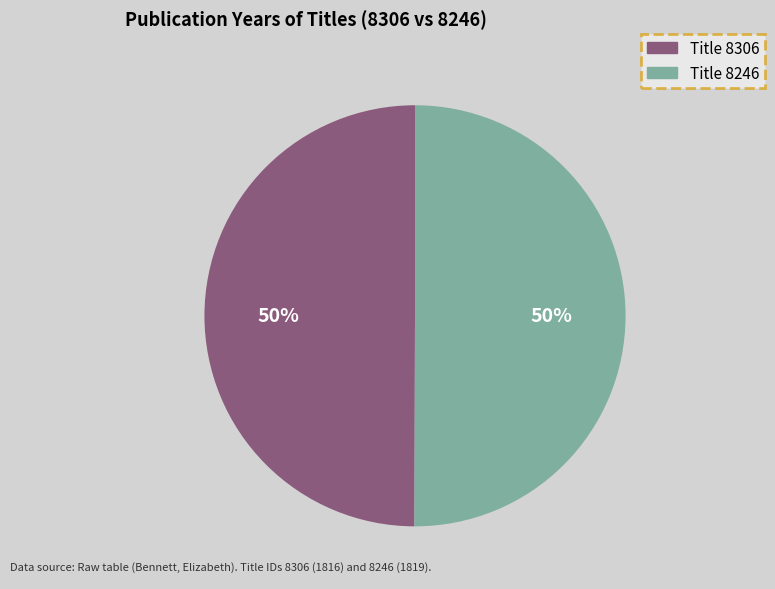

To the nearest percent, what is the average slice percentage?

50%